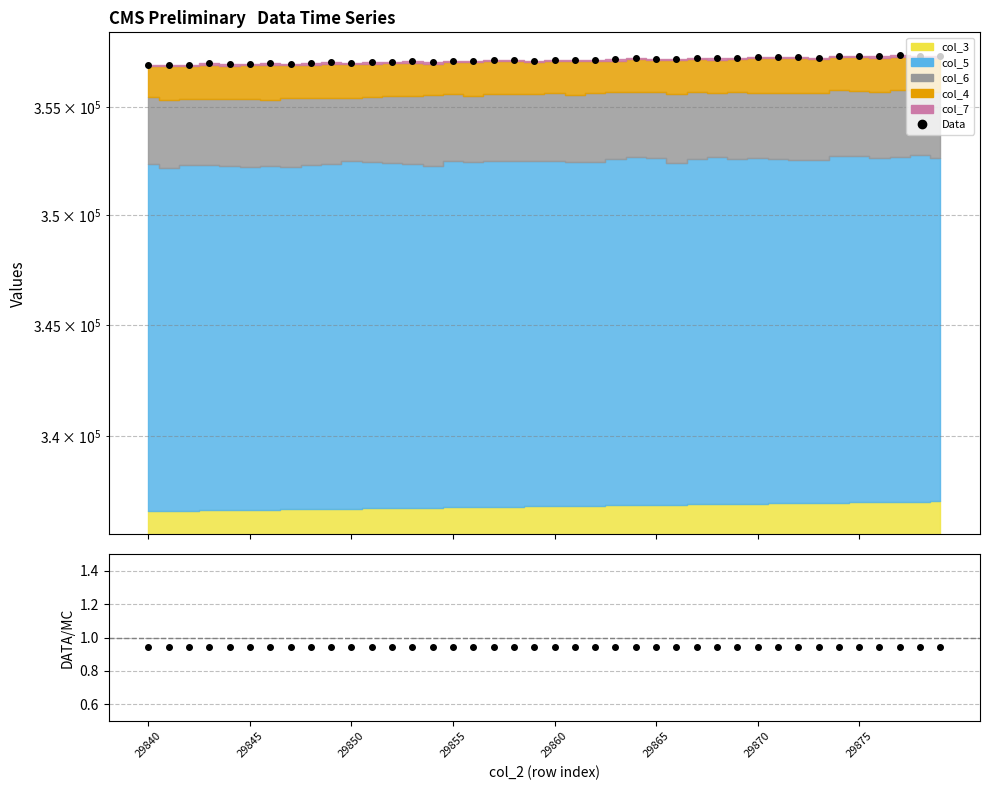

True or false: Data has a value of 163579.1 at 29845.

False